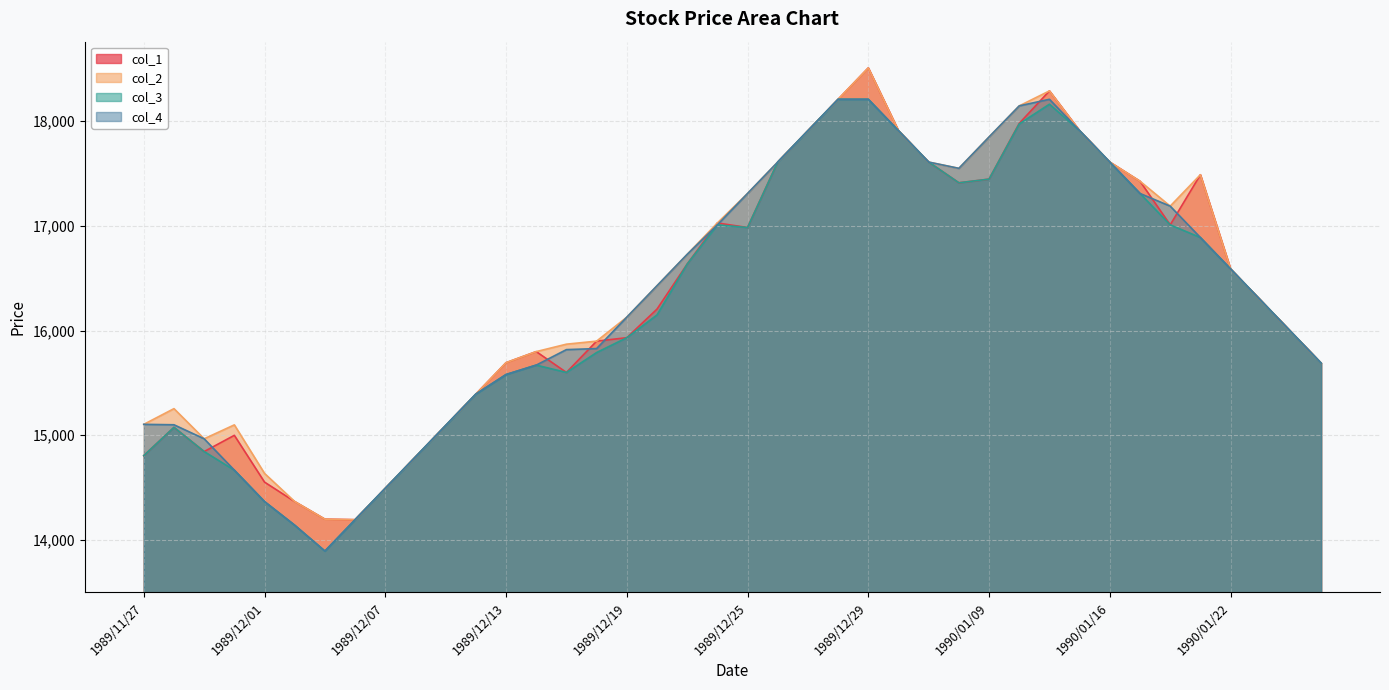

List the labels in order of col_1 value, smallest first.

1989/12/06, 1989/12/05, 1989/12/04, 1989/12/07, 1989/12/01, 1989/12/08, 1989/11/27, 1989/11/29, 1989/11/30, 1989/11/28, 1989/12/11, 1989/12/12, 1989/12/15, 1990/01/25, 1989/12/13, 1989/12/14, 1989/12/18, 1989/12/19, 1990/01/24, 1989/12/20, 1990/01/23, 1990/01/22, 1989/12/21, 1989/12/25, 1990/01/18, 1989/12/22, 1990/01/08, 1990/01/17, 1990/01/09, 1990/01/19, 1989/12/26, 1990/01/05, 1990/01/16, 1989/12/27, 1990/01/04, 1990/01/12, 1990/01/10, 1989/12/28, 1990/01/11, 1989/12/29